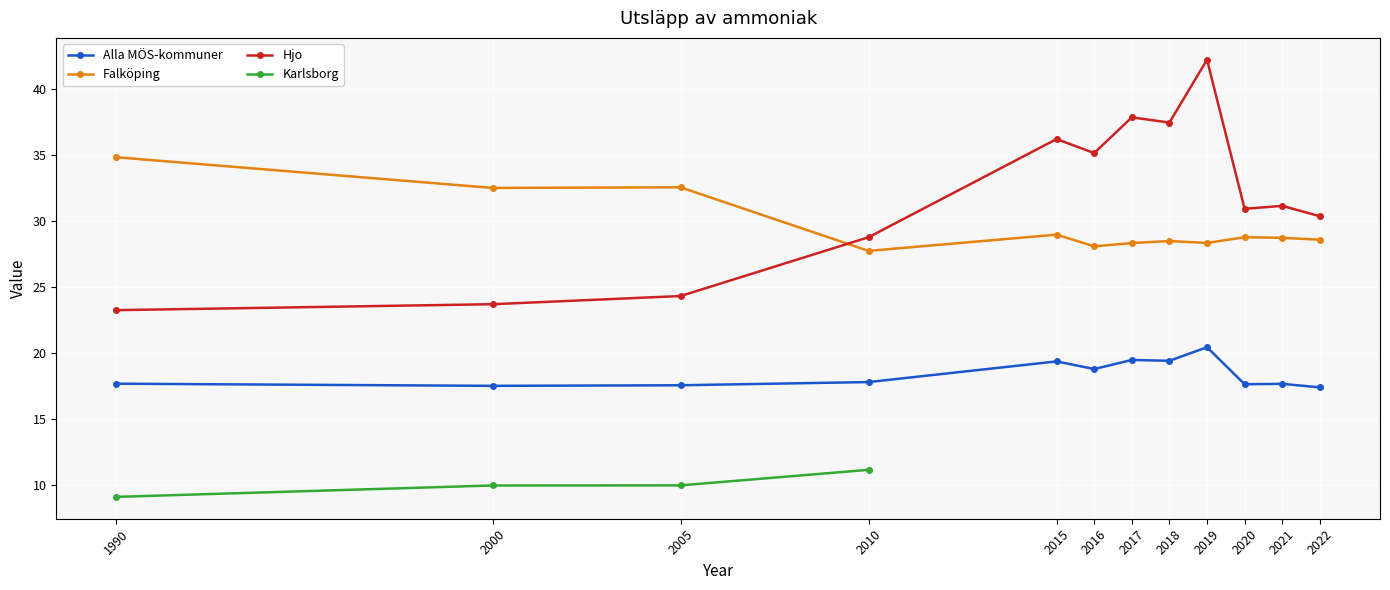

At which category is the sum across all series the highest?

2019